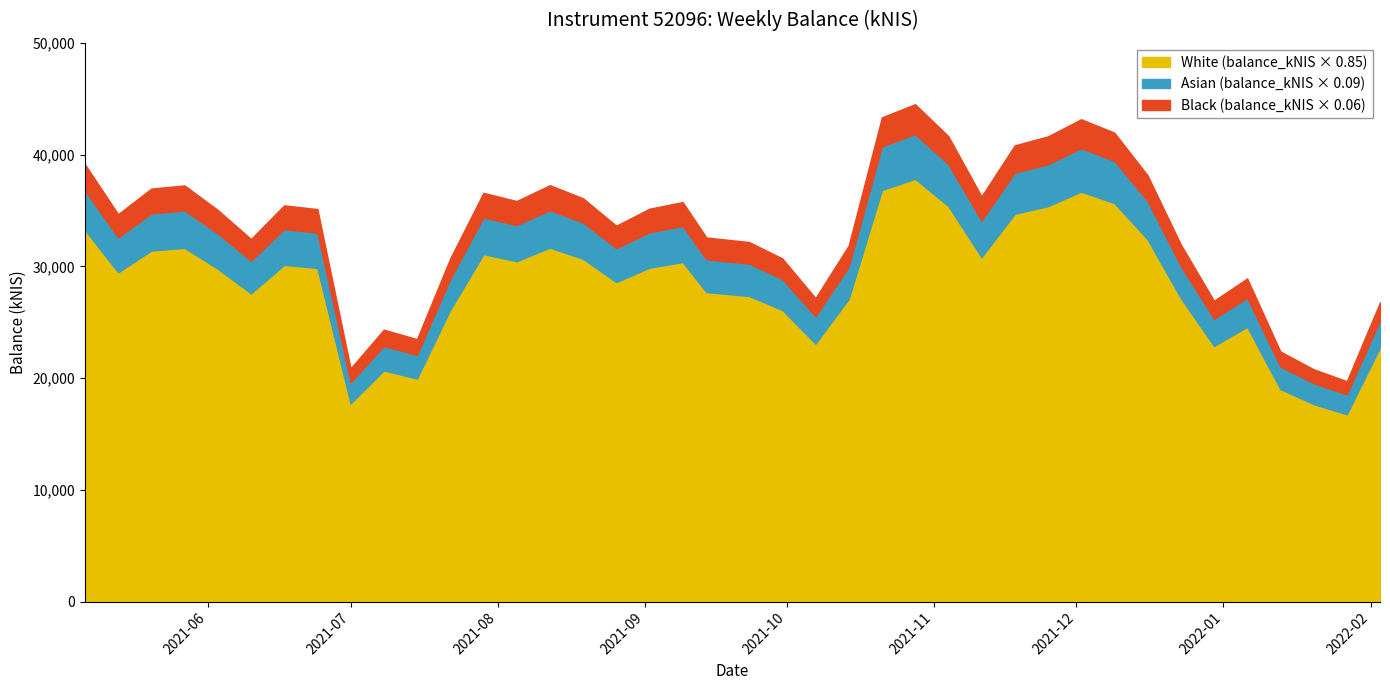

True or false: the data shows 31962.2 at 2021-12-23.

True